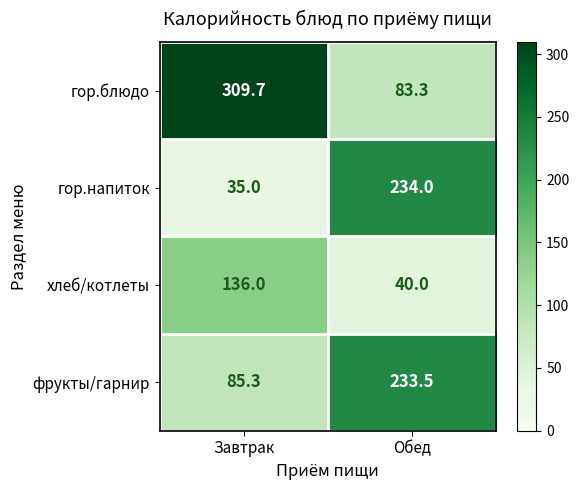

Which series has the largest total across all categories?

гор.блюдо